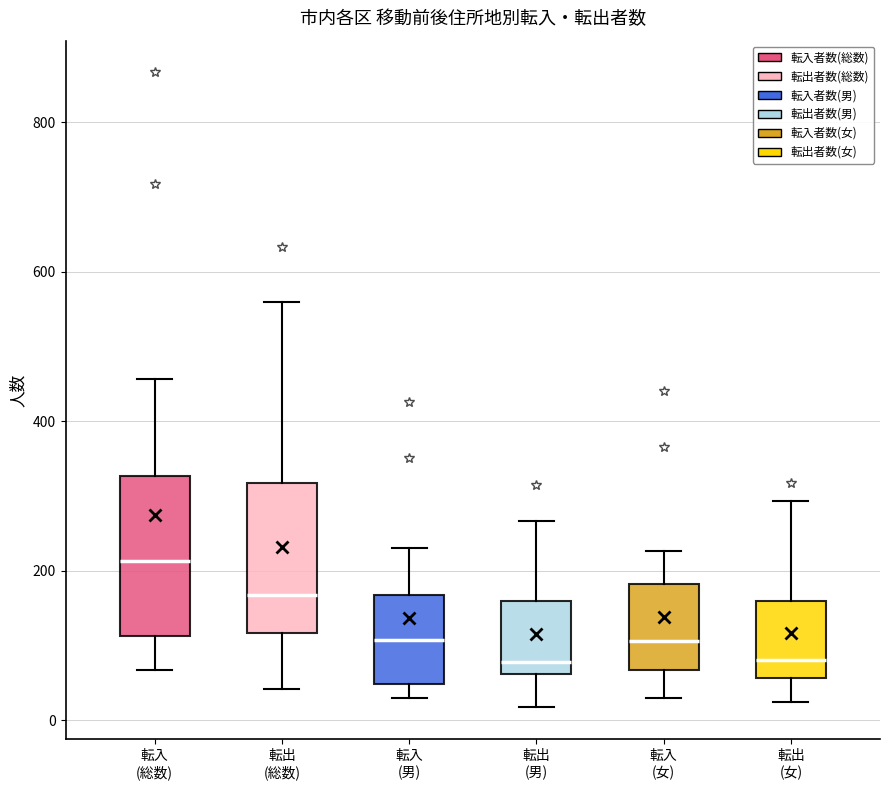

Which box's median line is the highest?

転入 (総数)